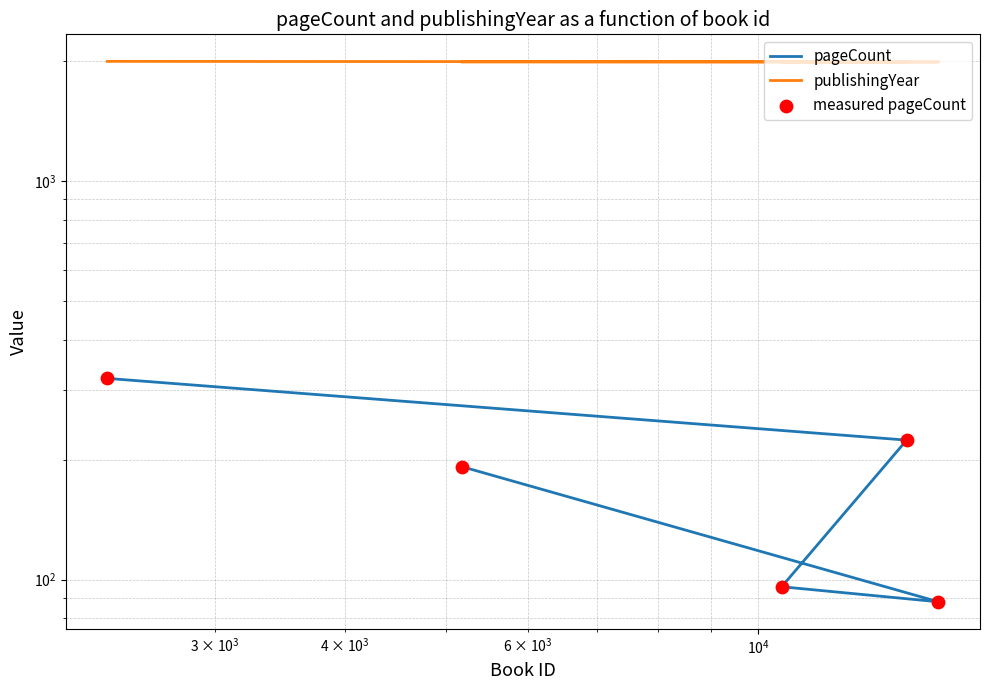

Which series has the largest total across all categories?

publishingYear